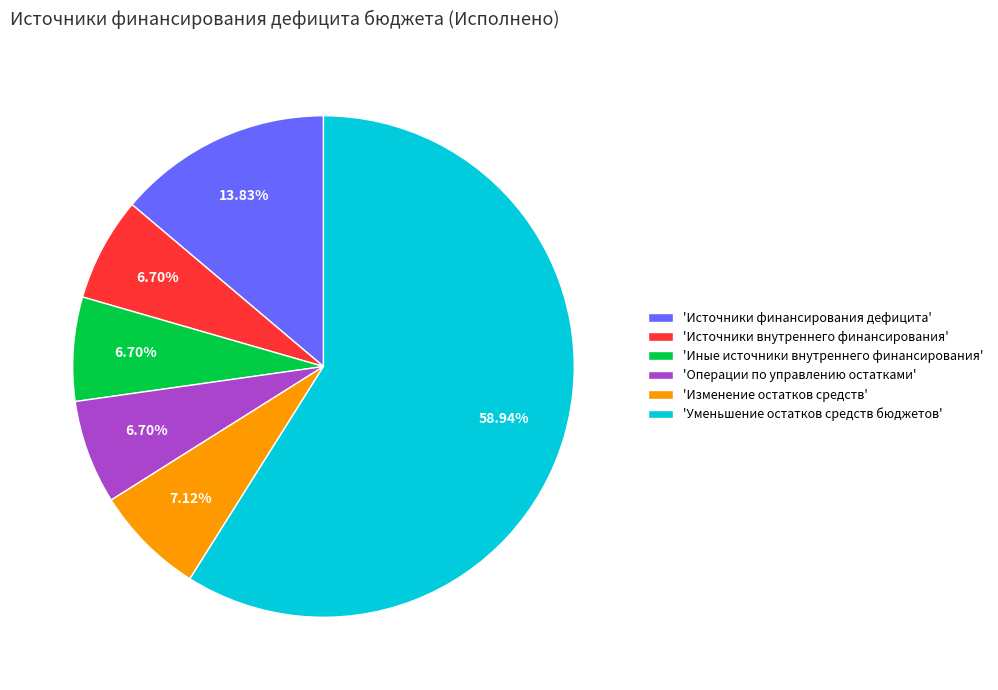

Which category has the biggest portion of the pie?

'Уменьшение остатков средств бюджетов'